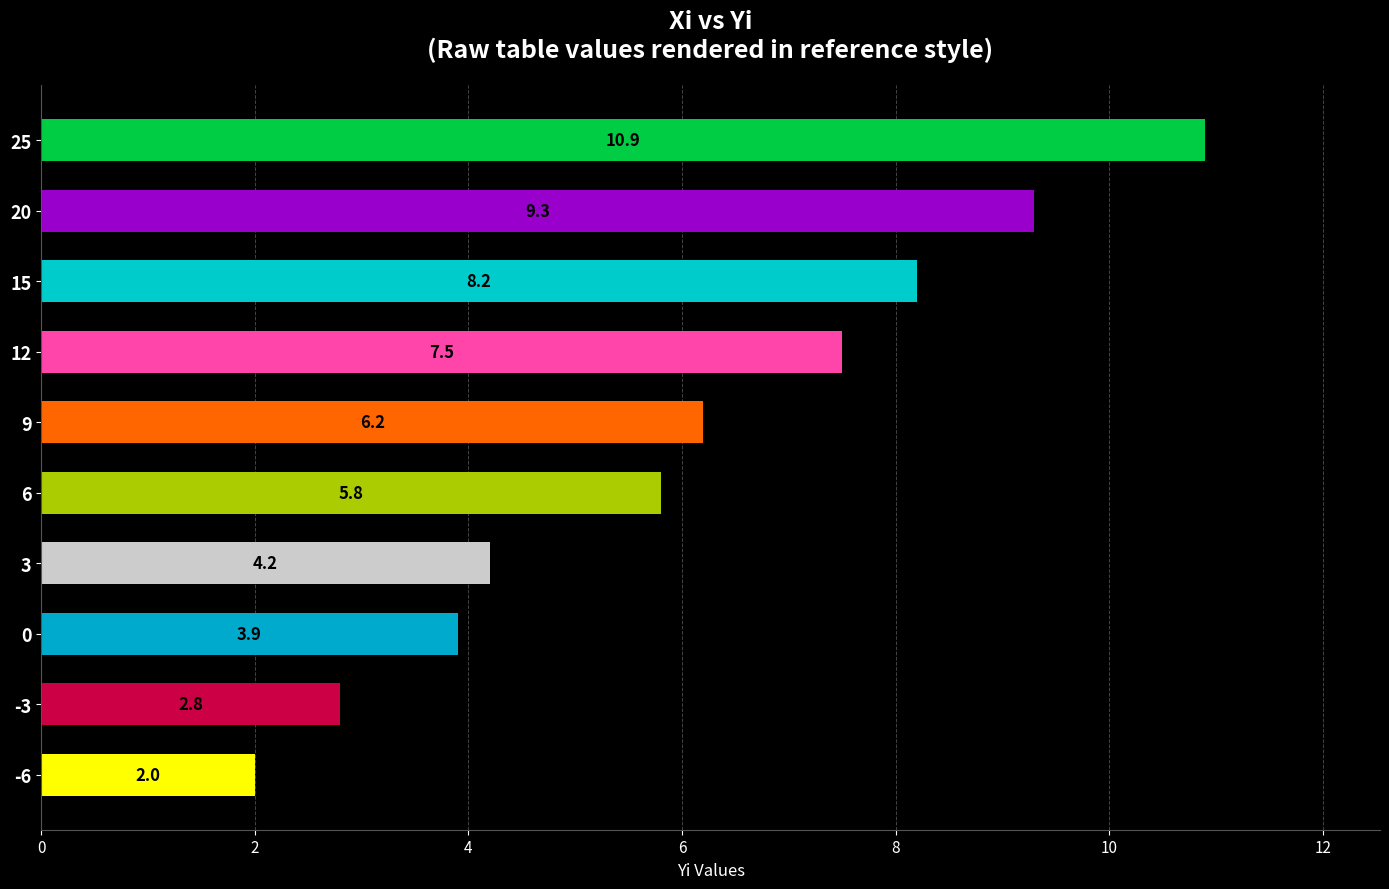

How many data points are less than 6?

5